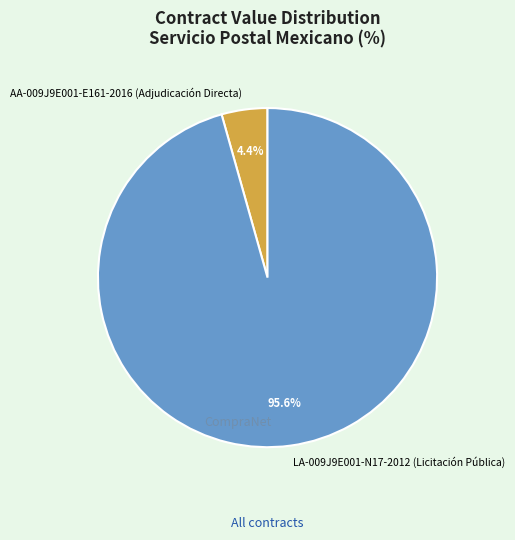

How much of the chart is everything except AA-009J9E001-E161-2016 (Adjudicación Directa)?

95.6%